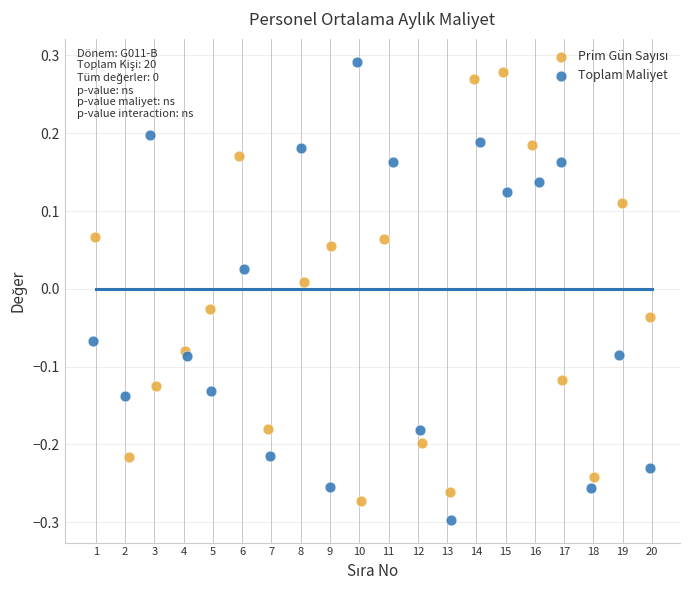

Which series contains the highest Y value?

Toplam Maliyet